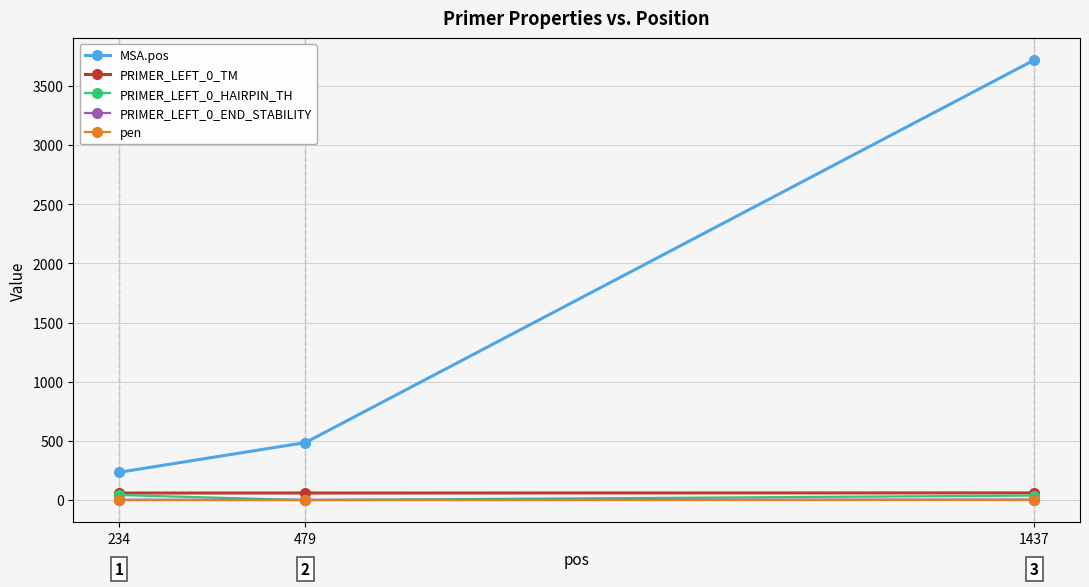

Which series has the largest total across all categories?

MSA.pos